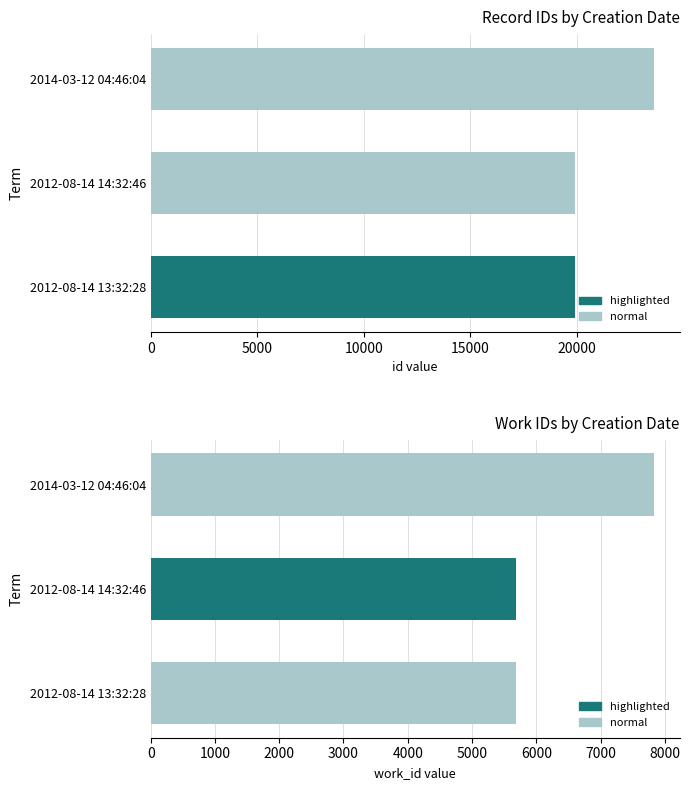

Which series has the widest spread of values?

id